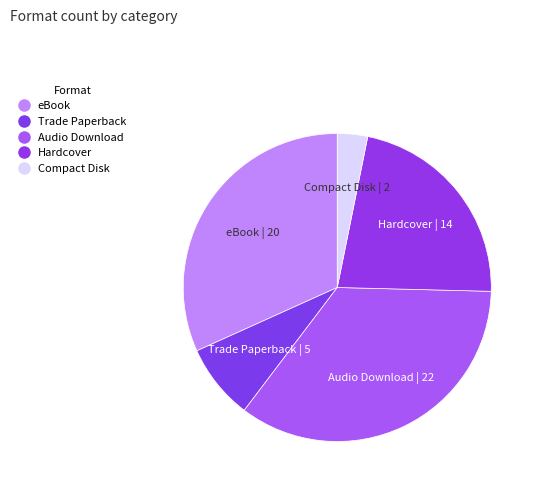

Count the number of slices in the pie.

5